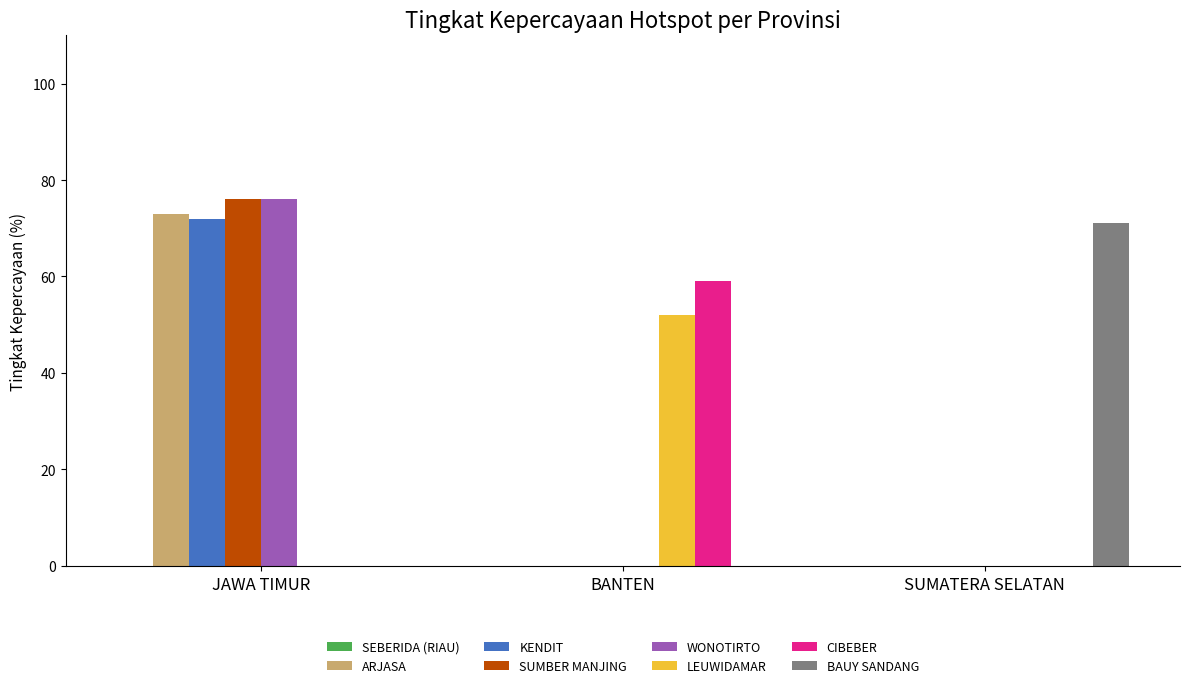

What is the sum of the WONOTIRTO values at JAWA TIMUR and SUMATERA SELATAN?

76